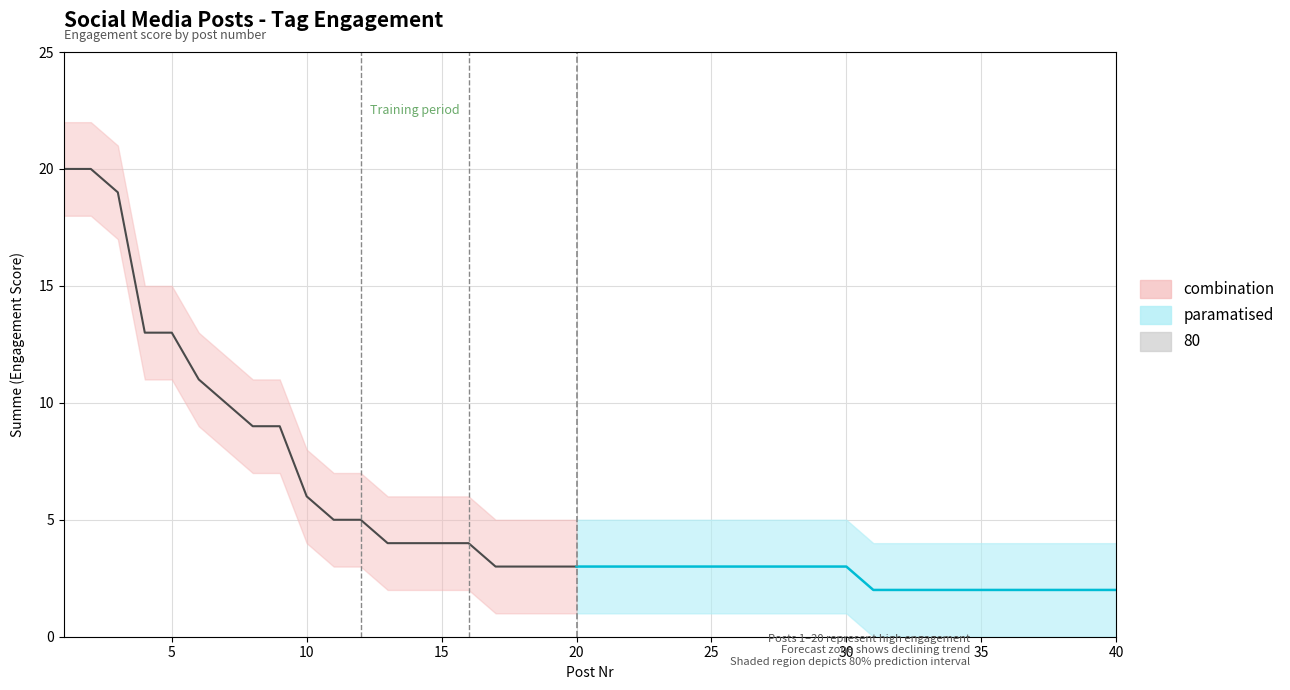

List the labels in order of upper_band value, largest first.

1, 2, 3, 4, 5, 6, 7, 8, 9, 10, 11, 12, 13, 14, 15, 16, 17, 18, 19, 20, 21, 22, 23, 24, 25, 26, 27, 28, 29, 30, 31, 32, 33, 34, 35, 36, 37, 38, 39, 40